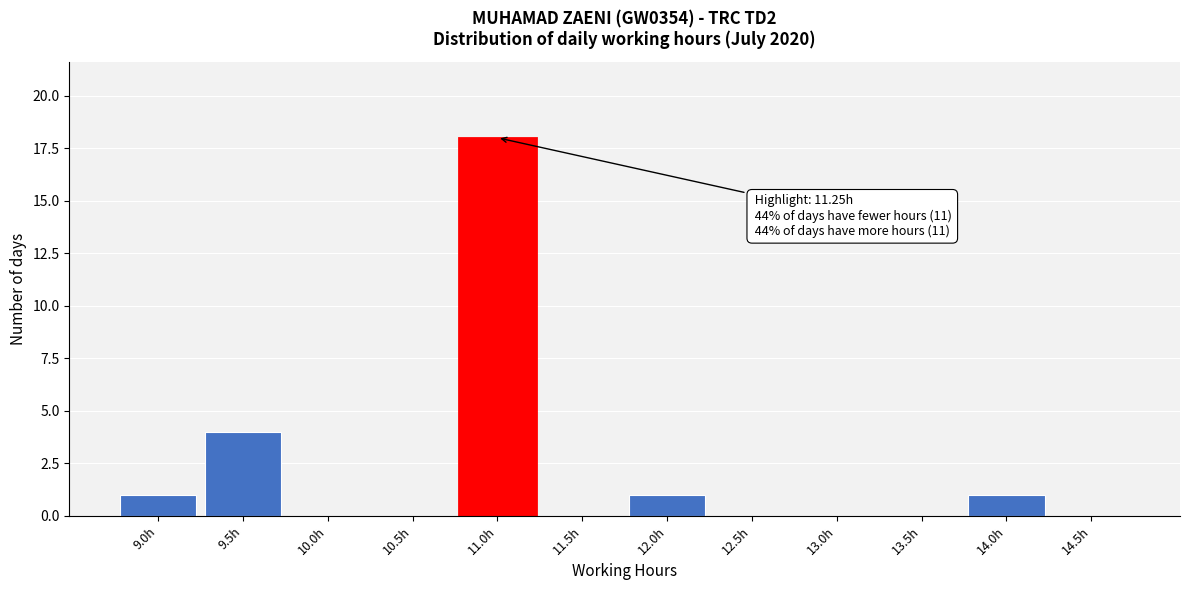

Reading left to right, transcribe all the data shown in this chart.

9.0h=1	9.5h=4	10.0h=0	10.5h=0	11.0h=18	11.5h=0	12.0h=1	12.5h=0	13.0h=0	13.5h=0	14.0h=1	14.5h=0